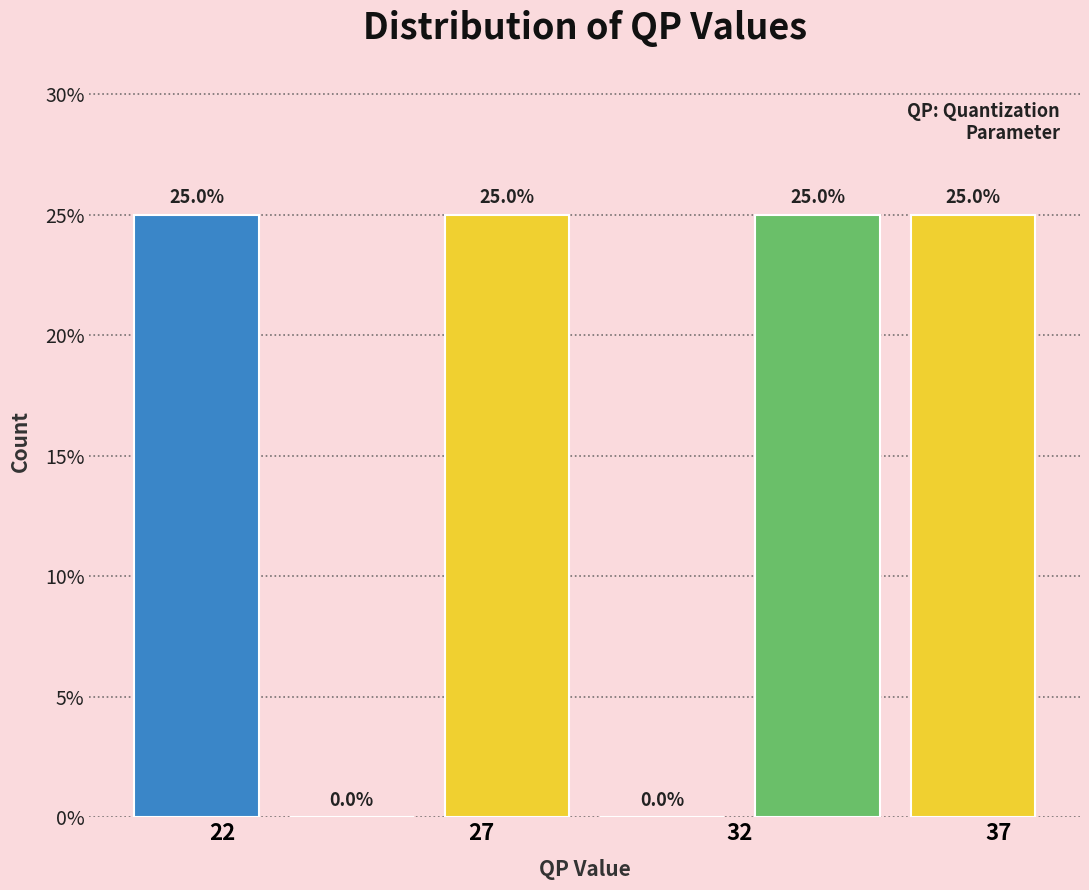

Reading left to right, list every bar in this chart as the range it spans on the x-axis followed by its height.

20 to 23: 25.0
23 to 26: 0.0
26 to 29: 25.0
29 to 32: 0.0
32 to 35: 25.0
35 to 38: 25.0